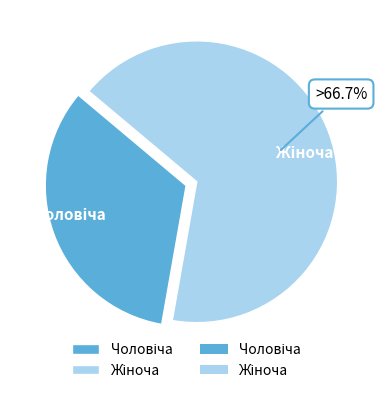

Is there a majority slice in this chart?

Yes